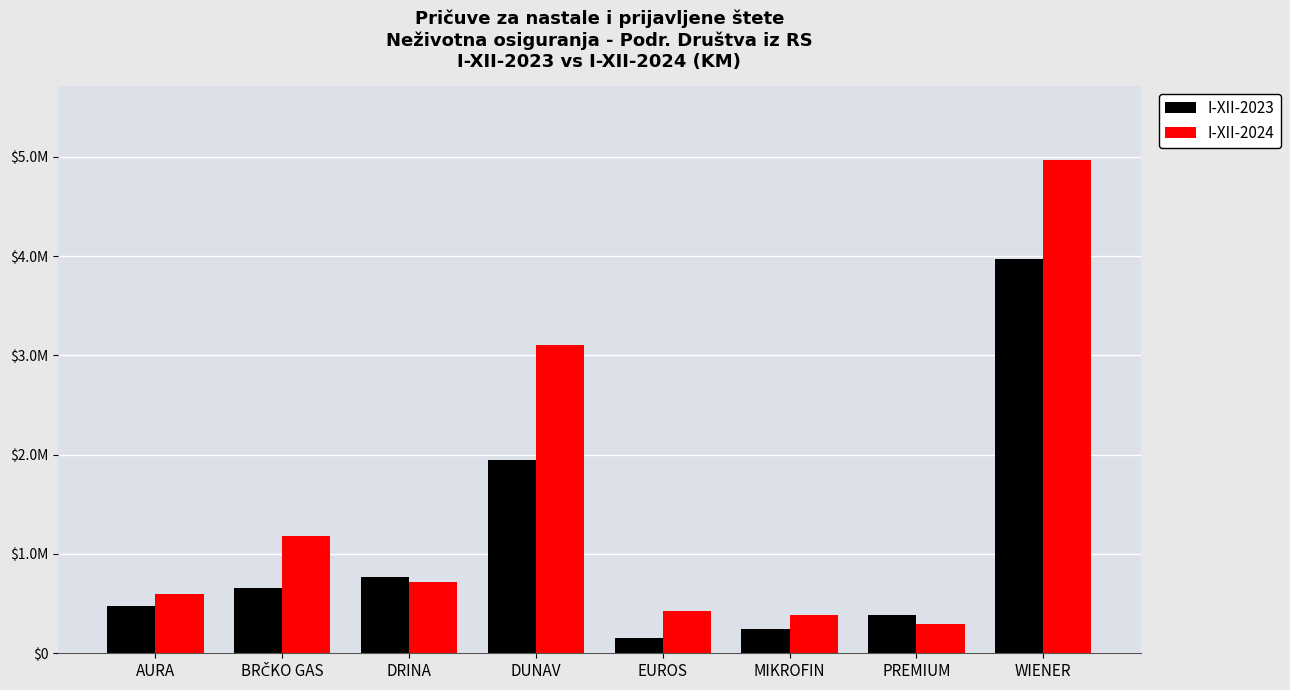

What is the total value across all series at WIENER?

8937104